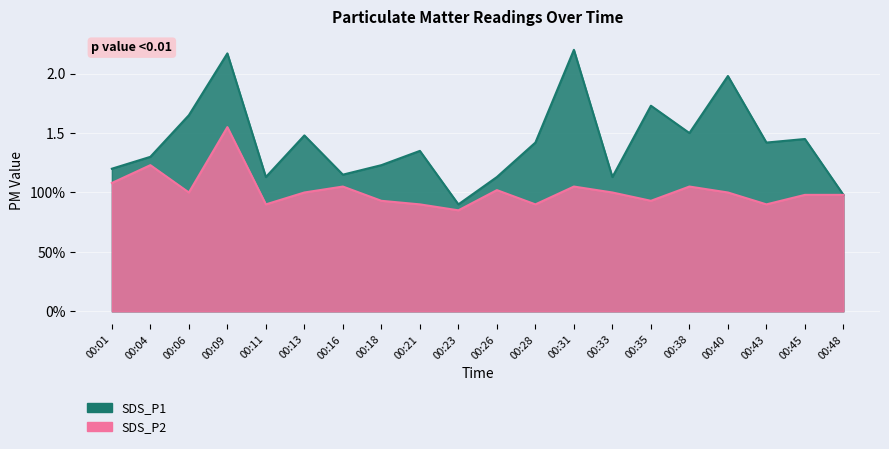

Does the chart display data point markers on the line(s)?

No